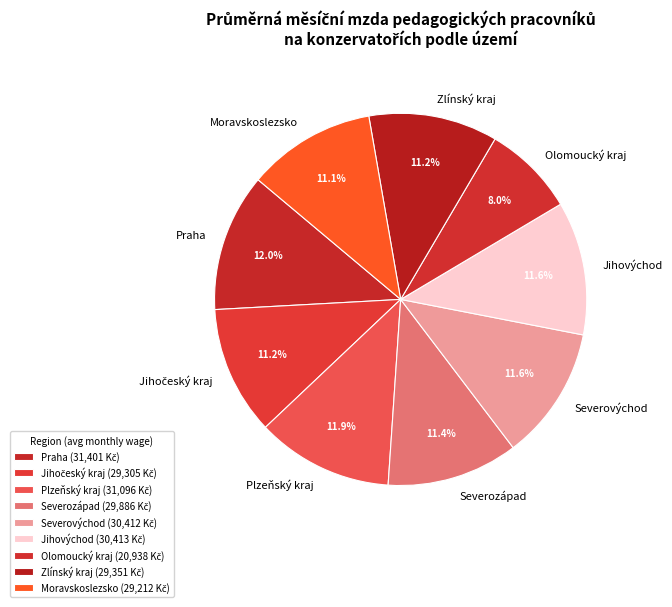

Is there any slice that represents more than half of the pie?

No